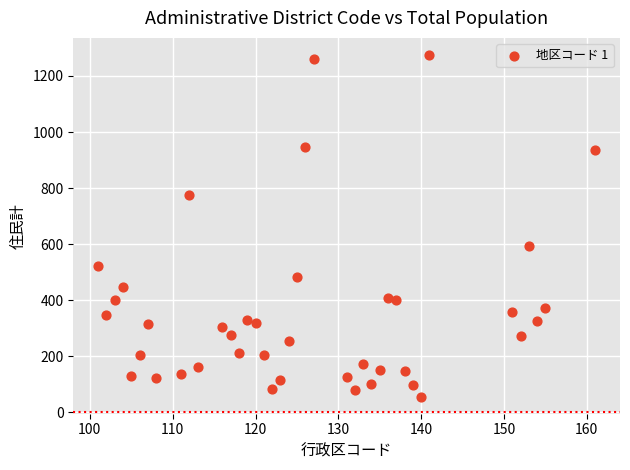

What Y value in the scatter plot is closest to 665?

594